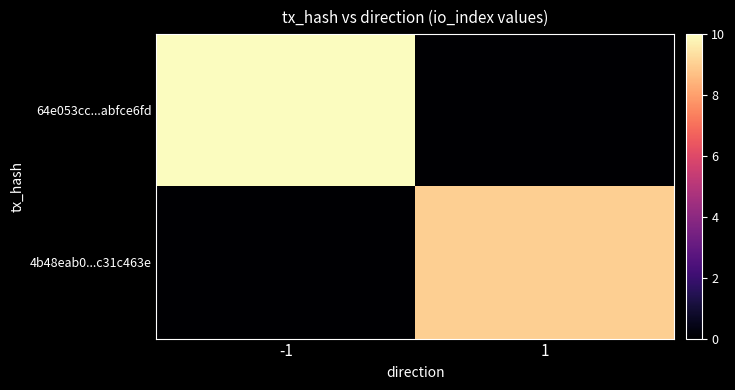

At which category is the sum across all series the highest?

-1